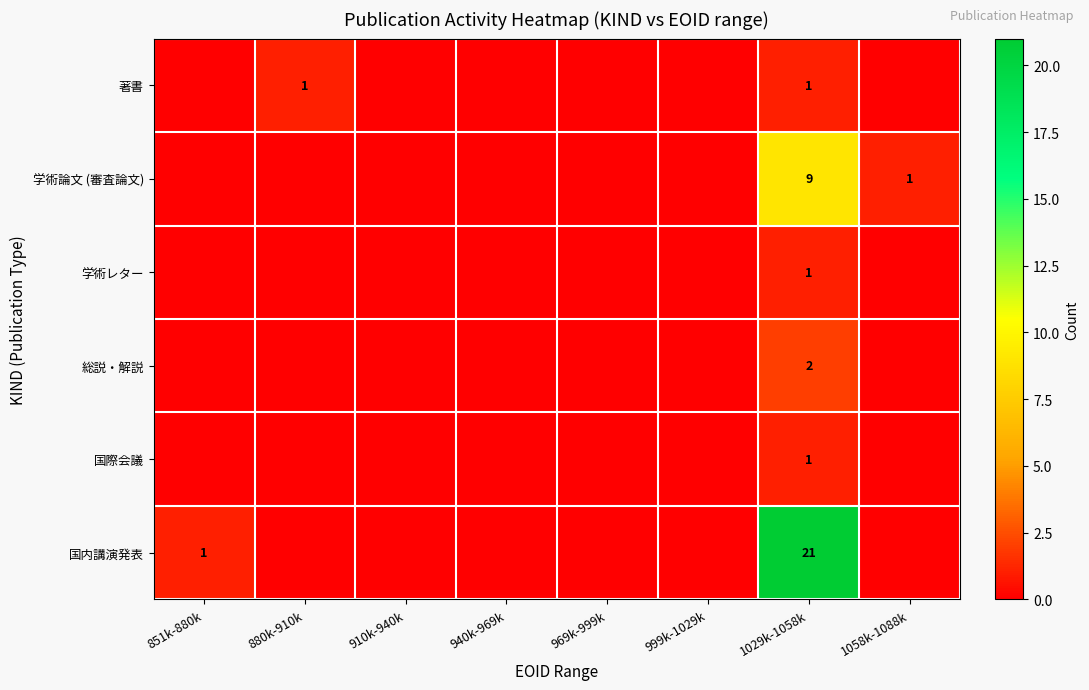

What is the sum of the 学術論文 (審査論文) values at 1029k-1058k and 1058k-1088k?

10